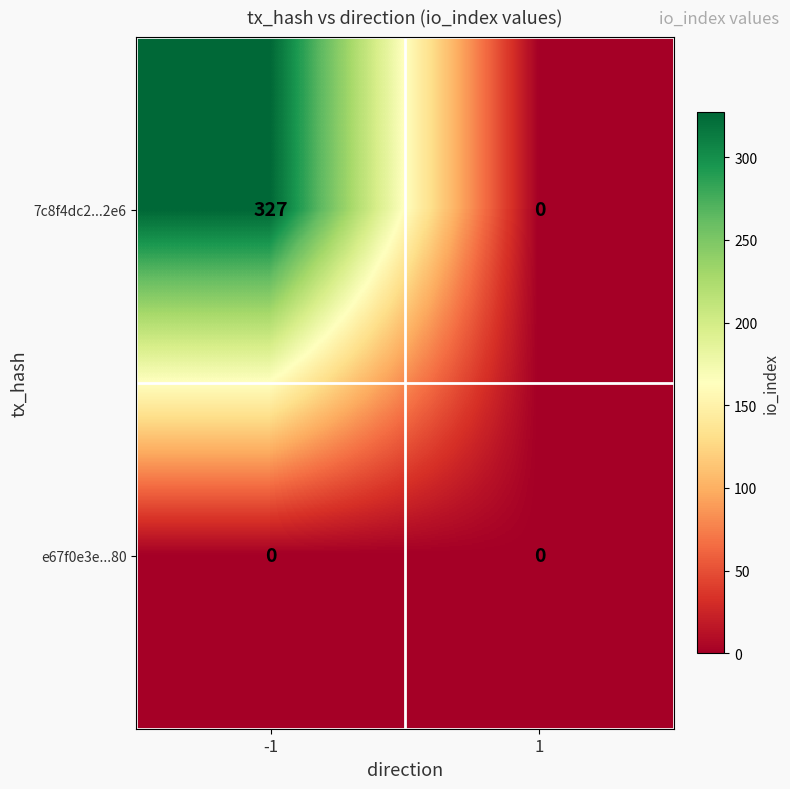

What is the greatest value displayed?

327